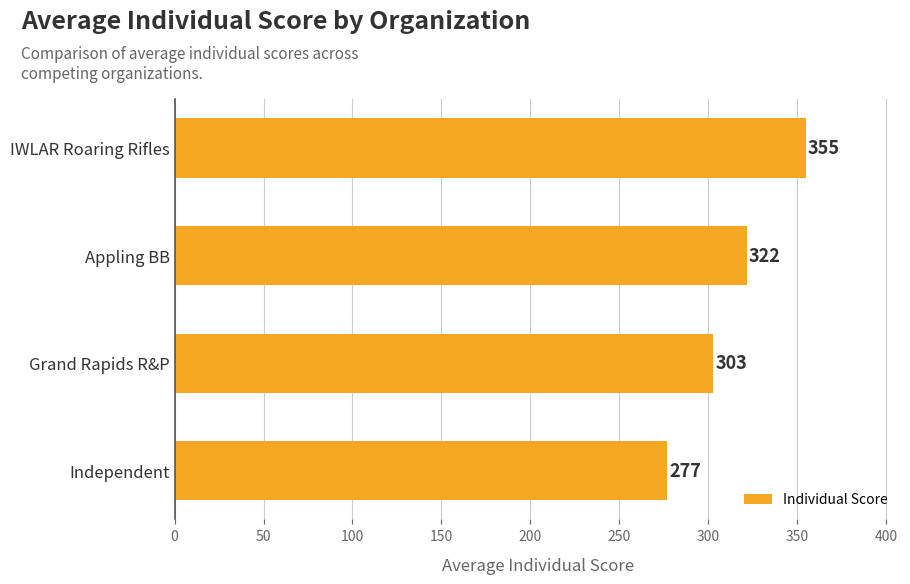

Reading bottom to top, extract all data points from this chart.

277	303	322	355